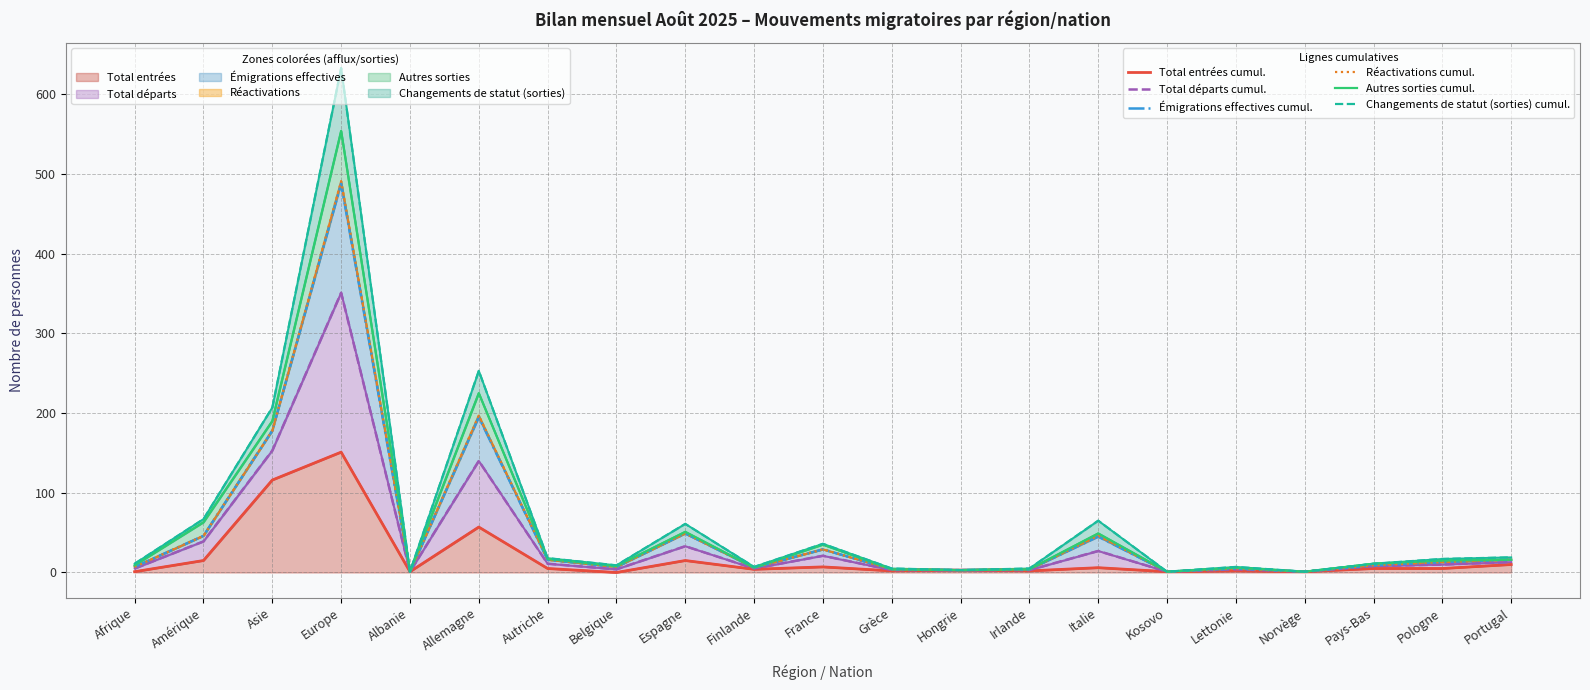

What is the value of the Émigrations effectives (cumul) point at the 18th from the left?

1